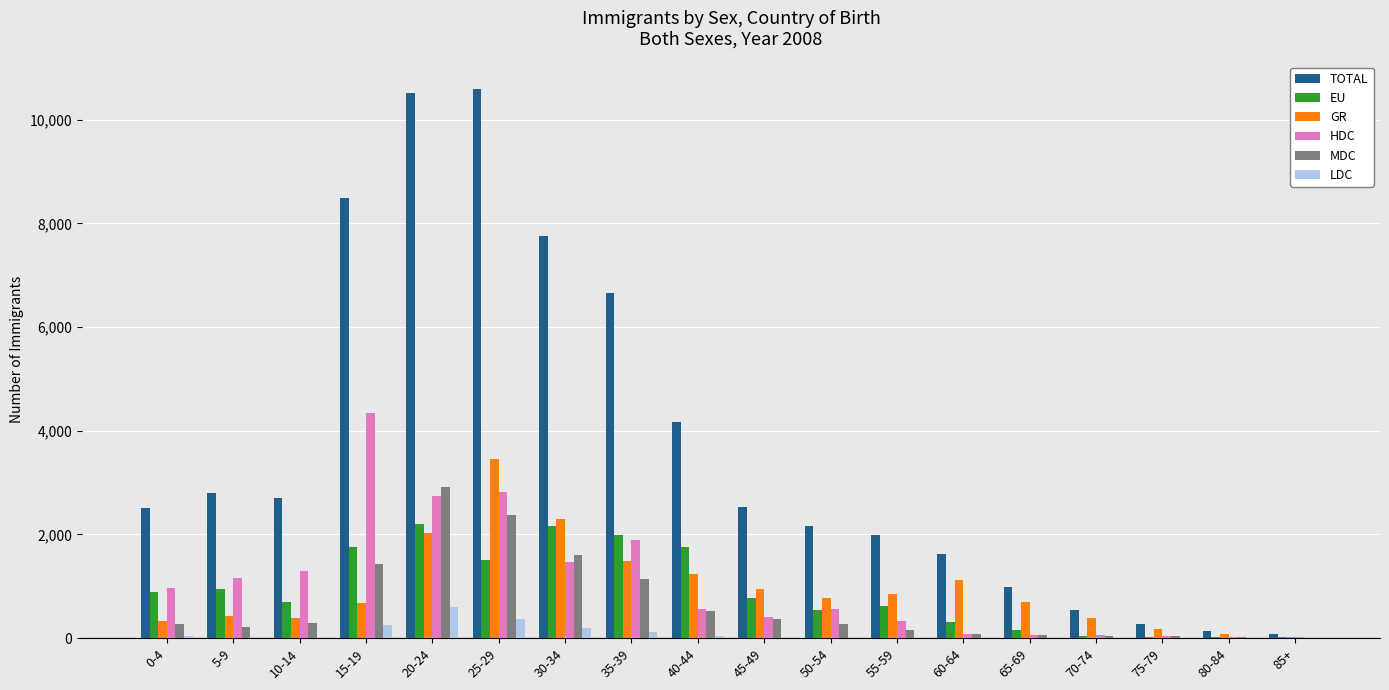

Are the bars horizontal?

No